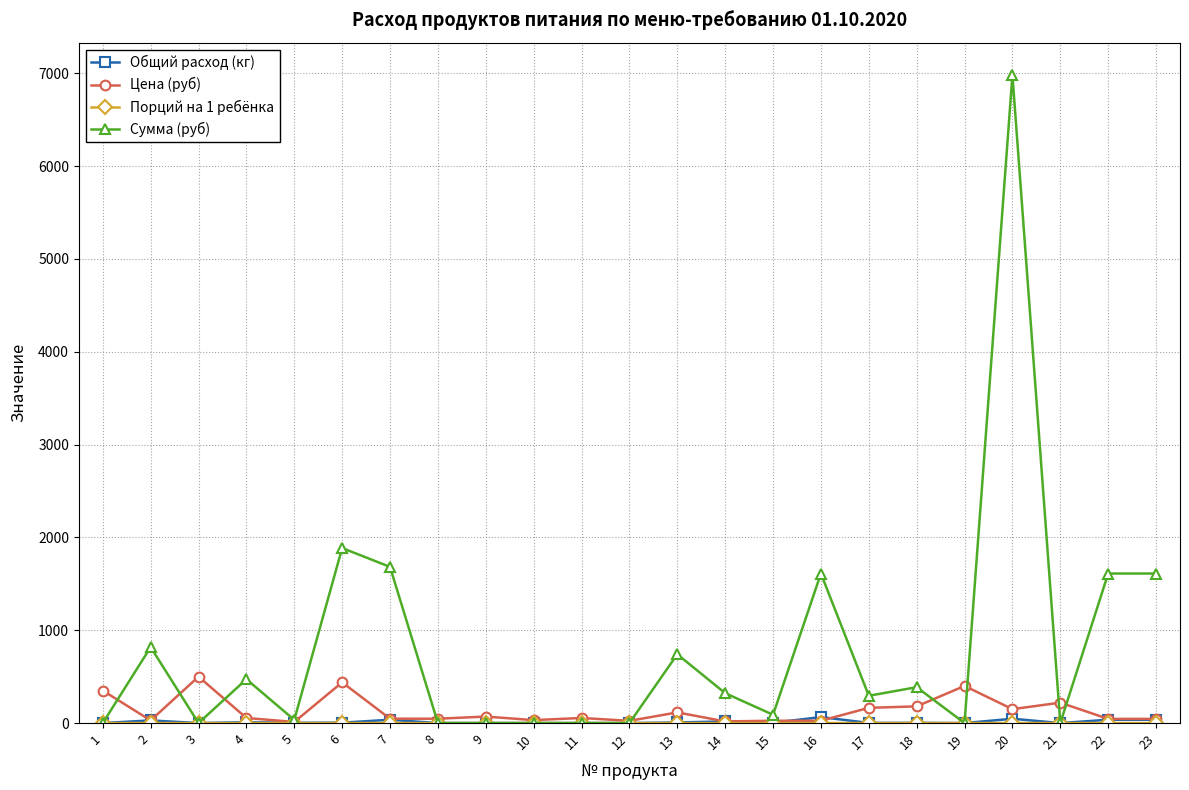

How many series are shown in this chart?

4